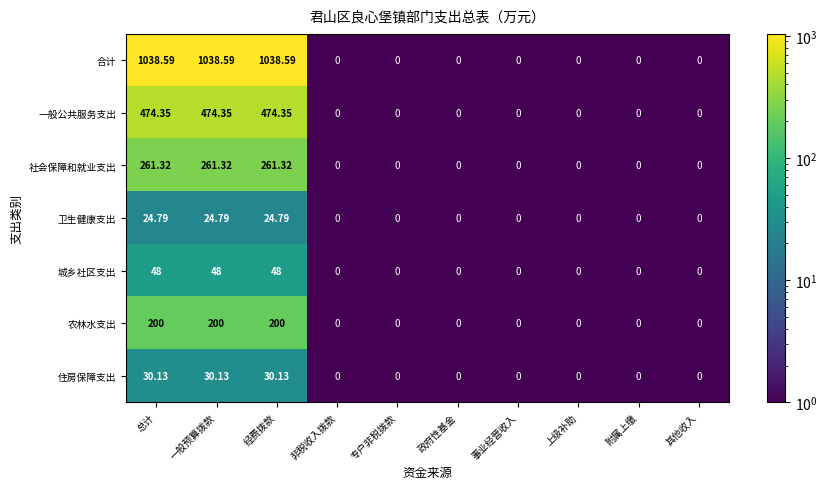

Which series has the largest range (max minus min)?

合计